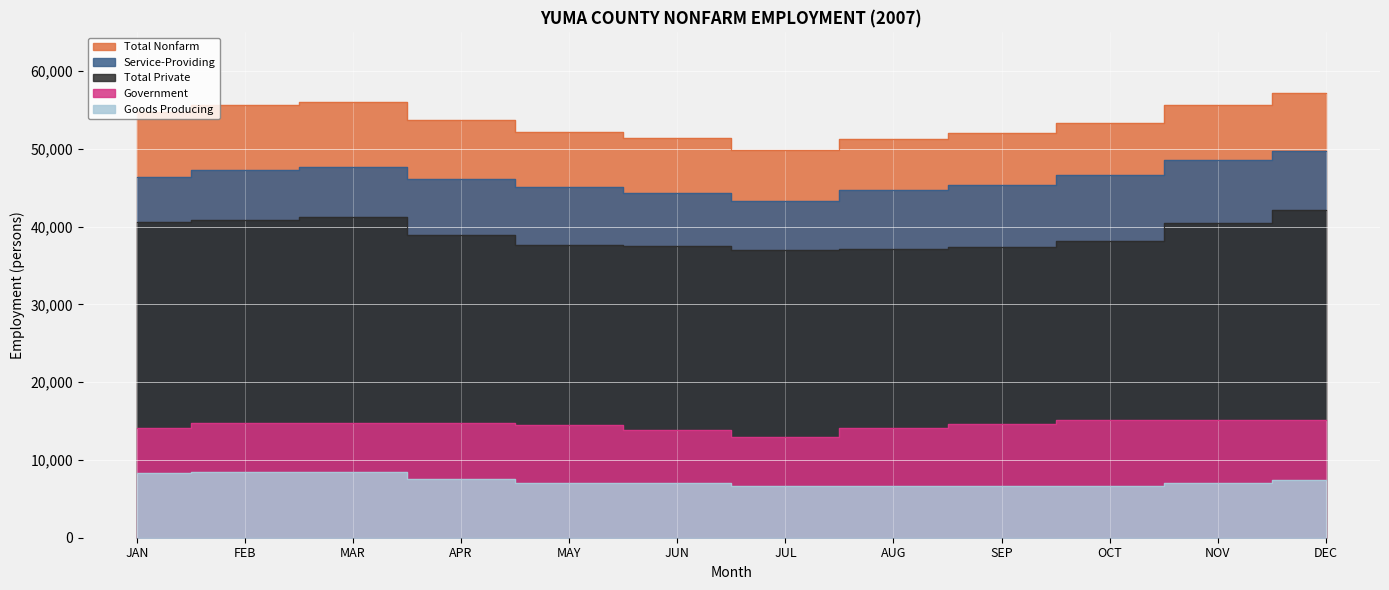

How many data points in Total Nonfarm are less than 53700?

6